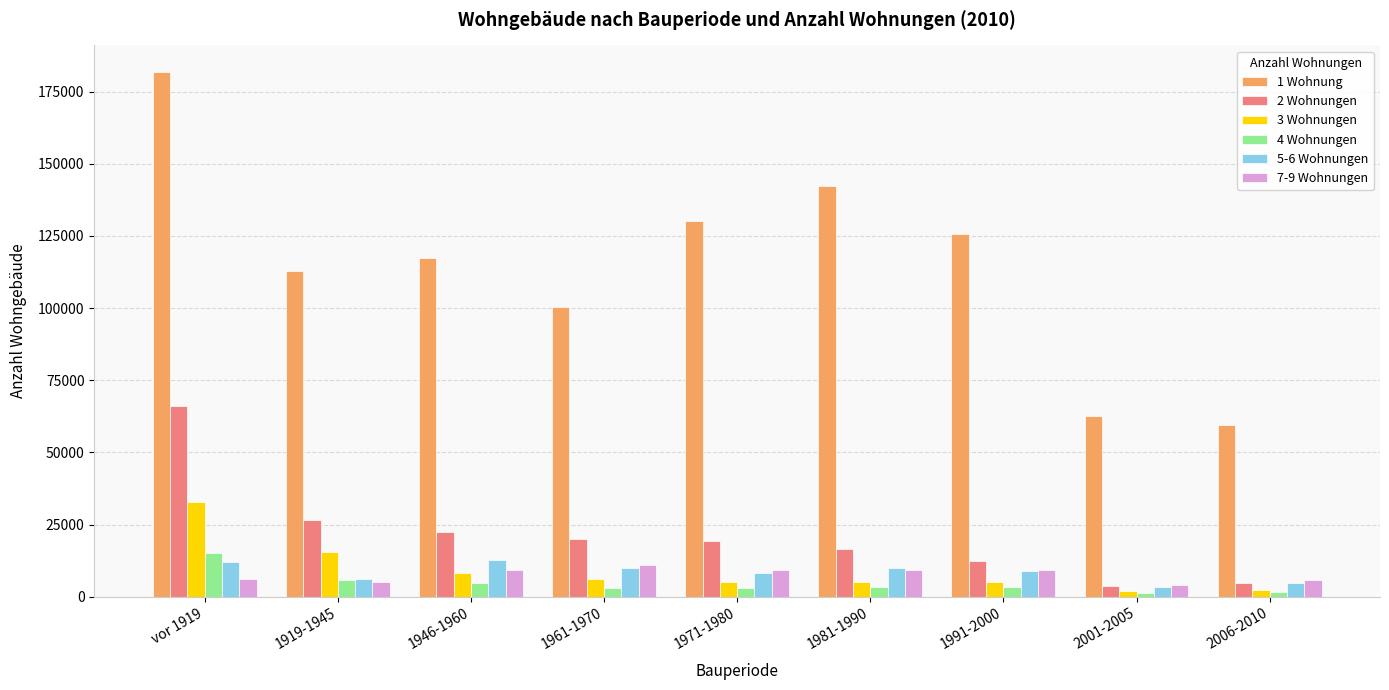

What are all the series names shown in the legend?

1 Wohnung, 2 Wohnungen, 3 Wohnungen, 4 Wohnungen, 5-6 Wohnungen, 7-9 Wohnungen